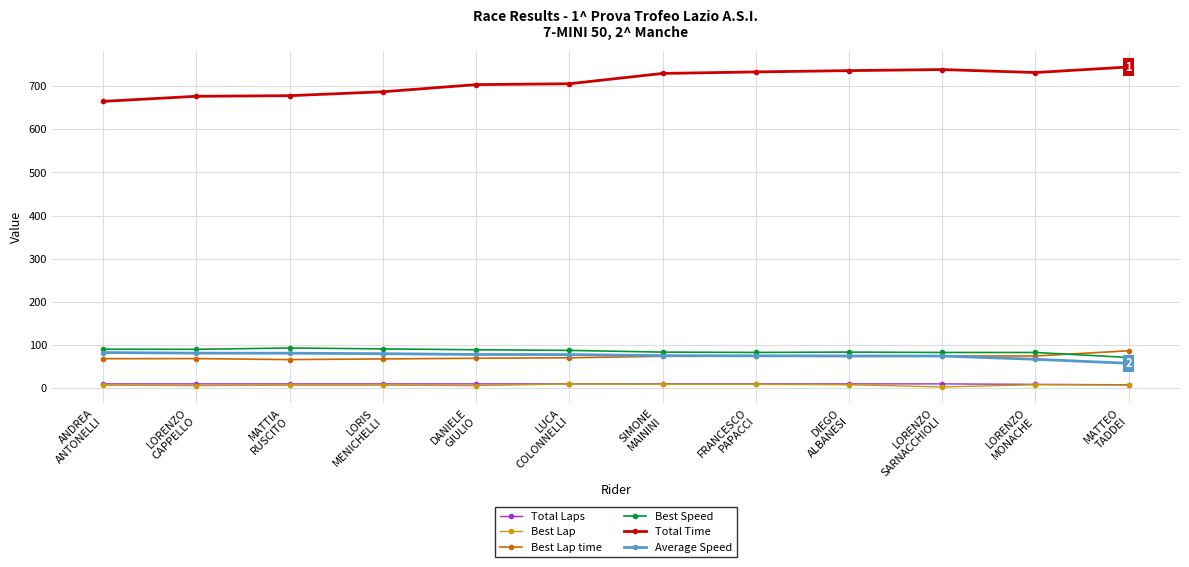

Which series has the largest range (max minus min)?

Total Time